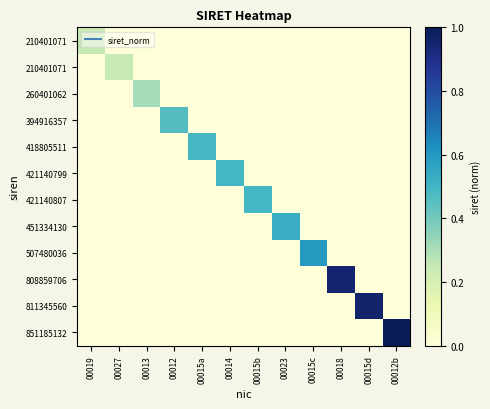

Between 00012b and 00012, which is larger?

00012b